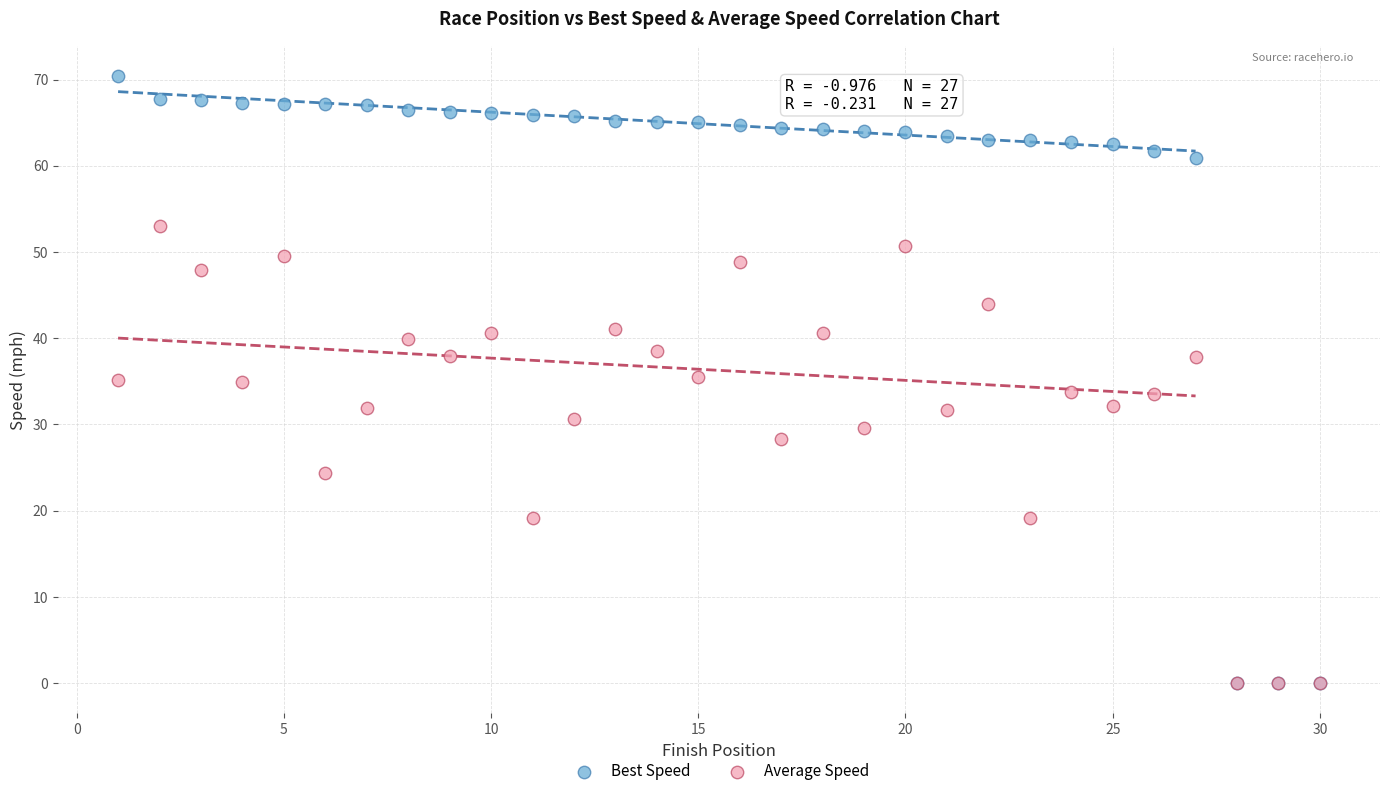

What are all the series names shown in the legend?

Best Speed, Average Speed